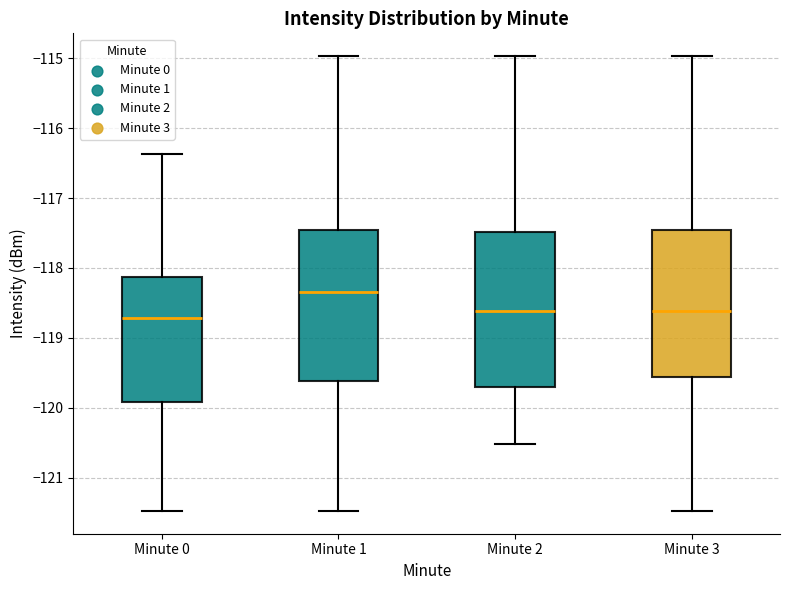

Where is the upper edge of the box for Minute 1 on the y-axis? The values are not printed on the chart, so give them approximately, as read against the axis.

-117.5